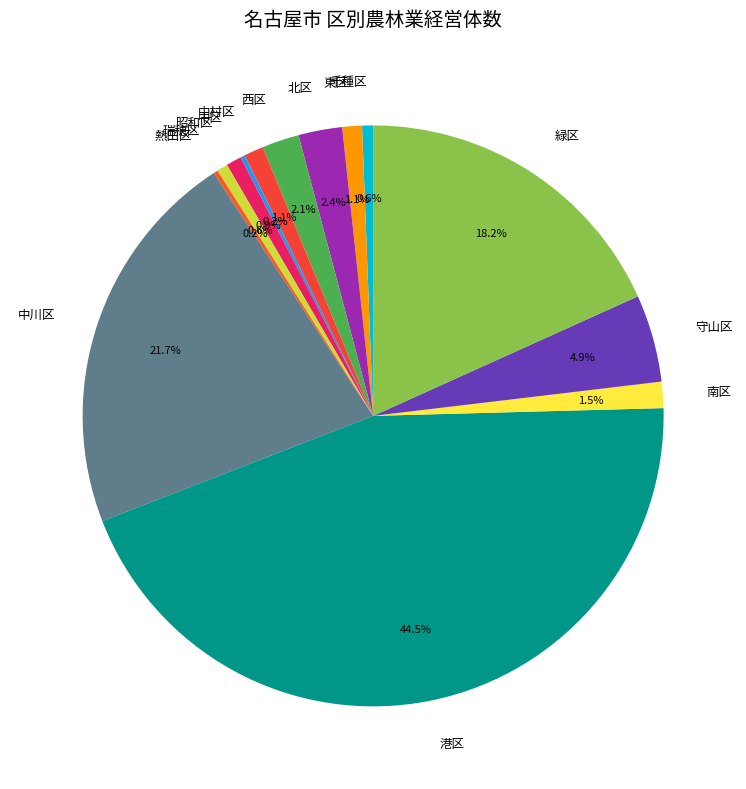

Between 西区 and 中村区, which is larger?

西区